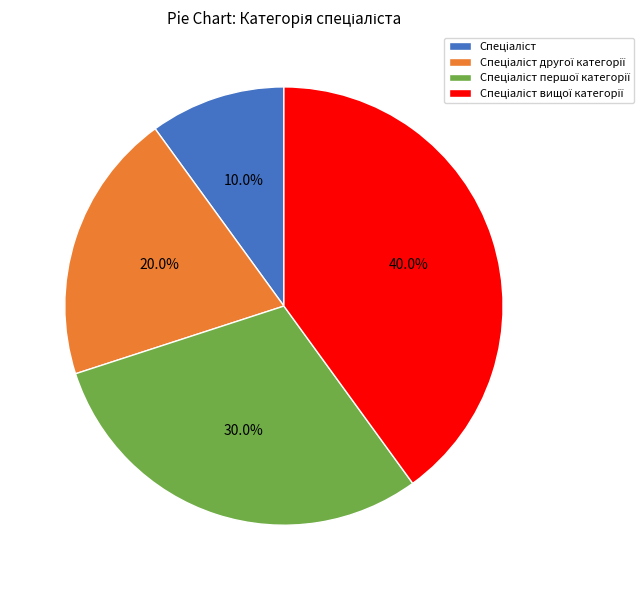

Is there a majority slice in this chart?

No